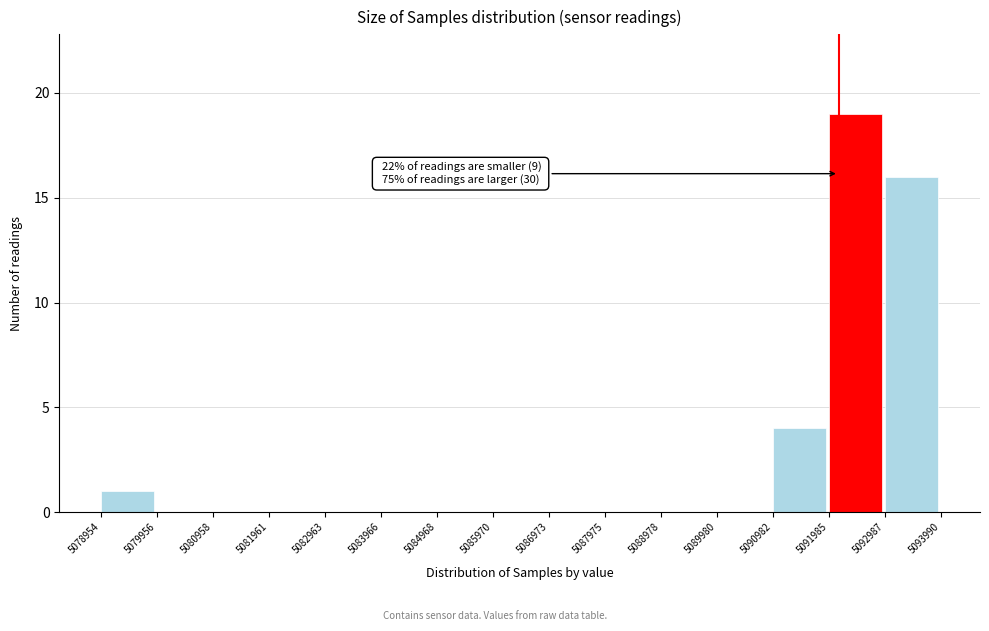

Which range on the x-axis has the tallest bar?

5091985 to 5092987